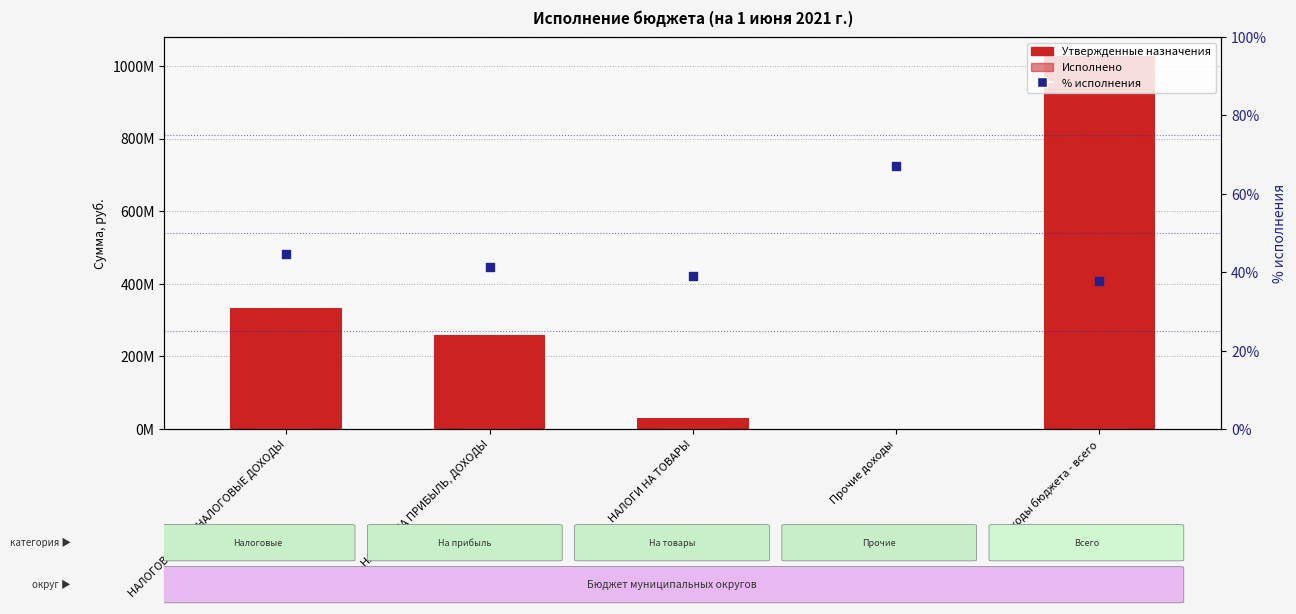

Which series has the largest total across all categories?

Утвержденные назначения